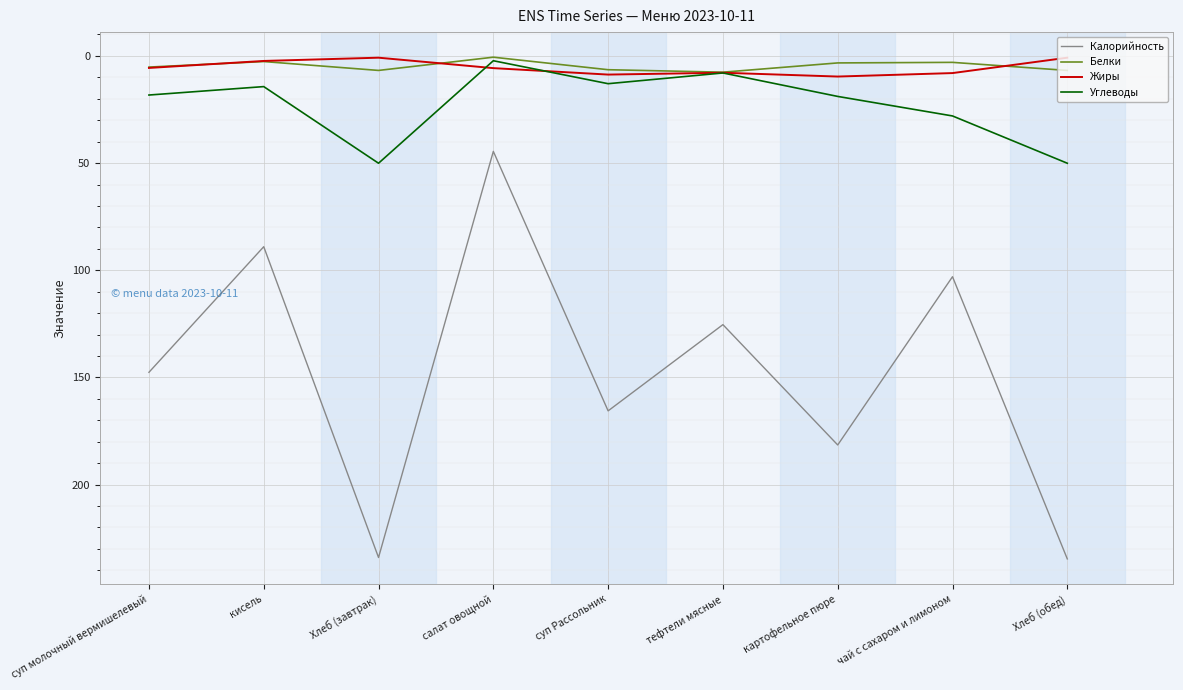

The value of Калорийность at кисель is 89.0. True or false?

True